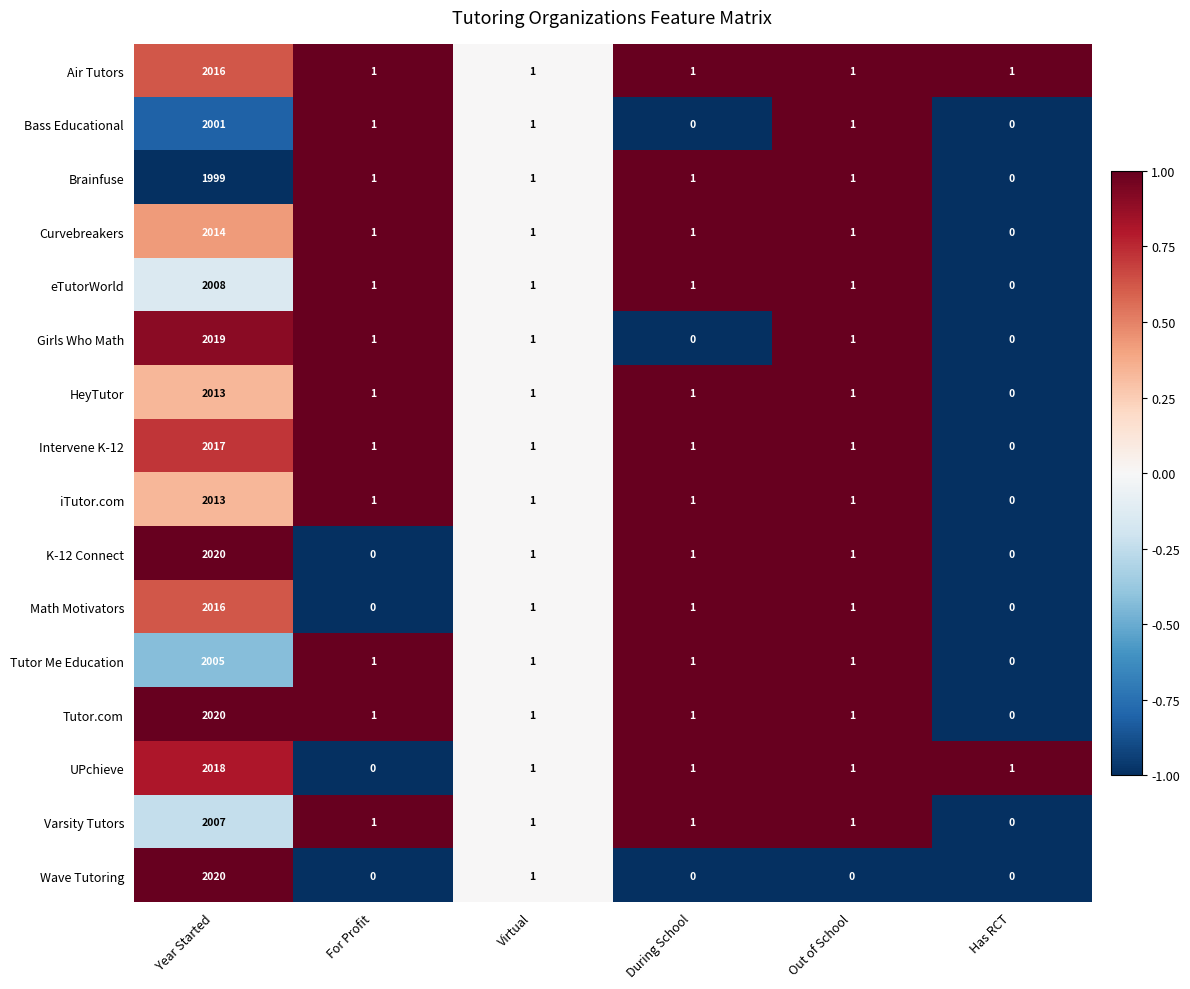

At which label does Intervene K-12 first exceed 1?

Year Started